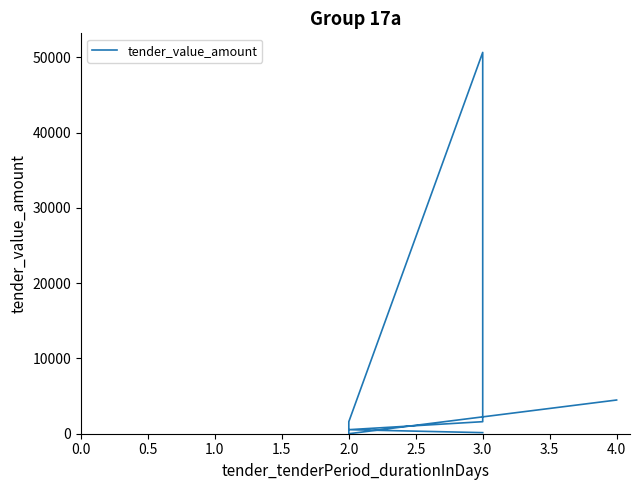

What is the maximum value shown in the chart?

50655.2